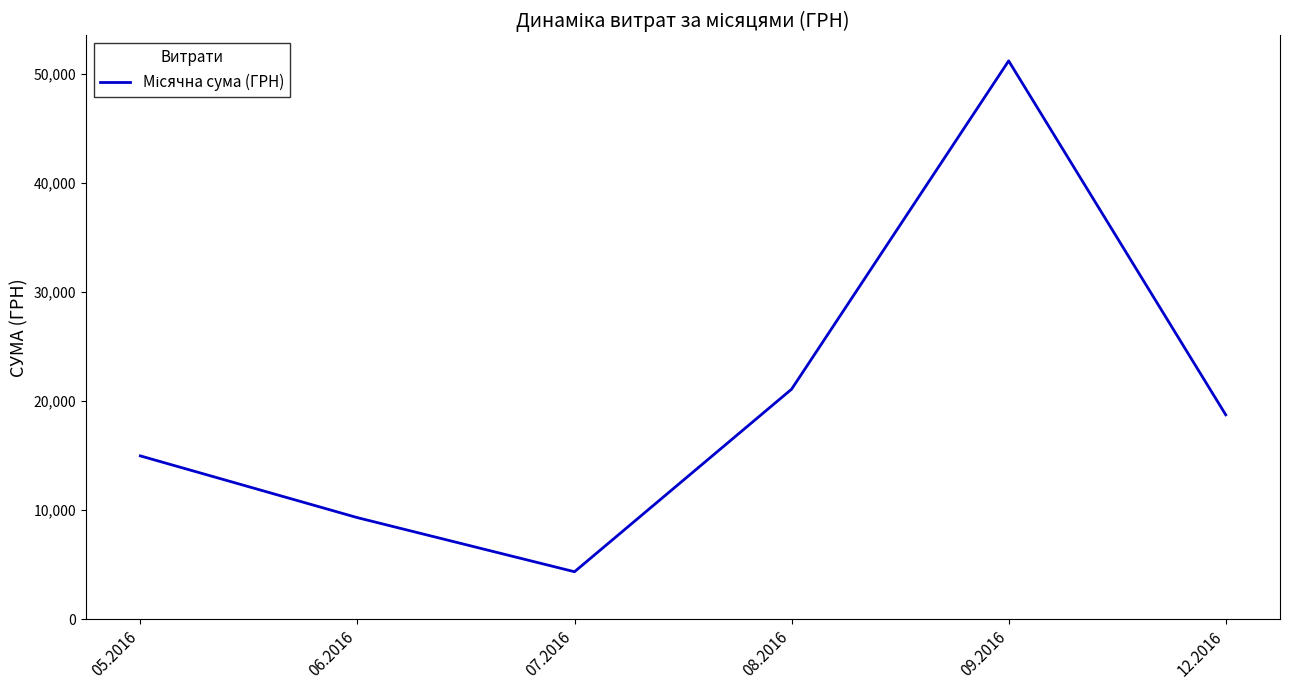

Reading right to left, what are all the values shown in this chart?

18728.0	51162.0	21077.4	4348.0	9304.6	14963.2